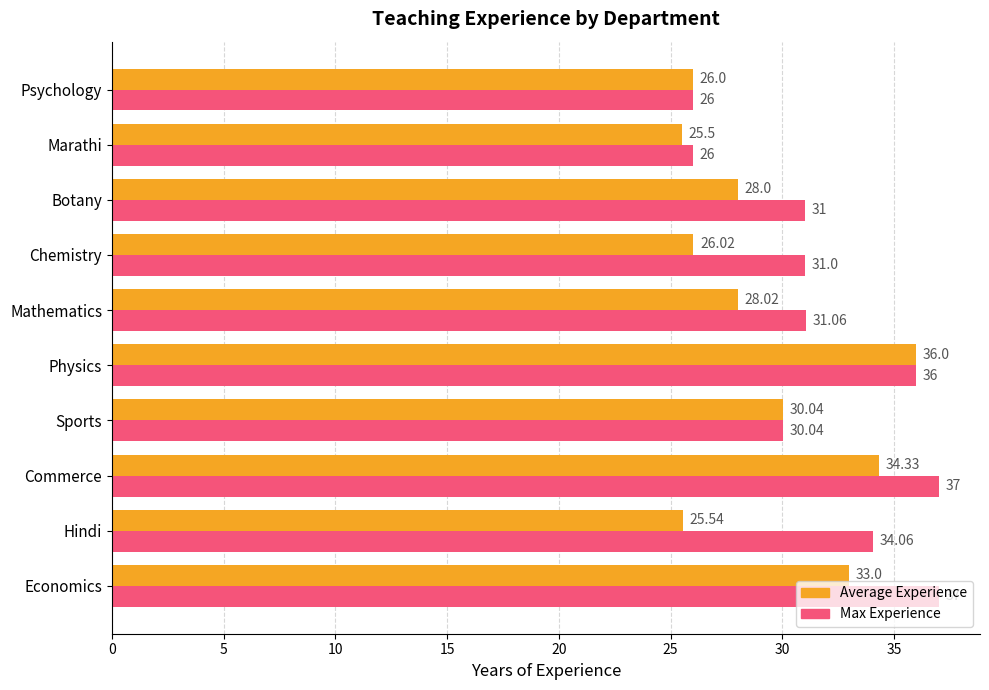

What is the difference between the maximum and minimum values in the Max Experience series?

11.0